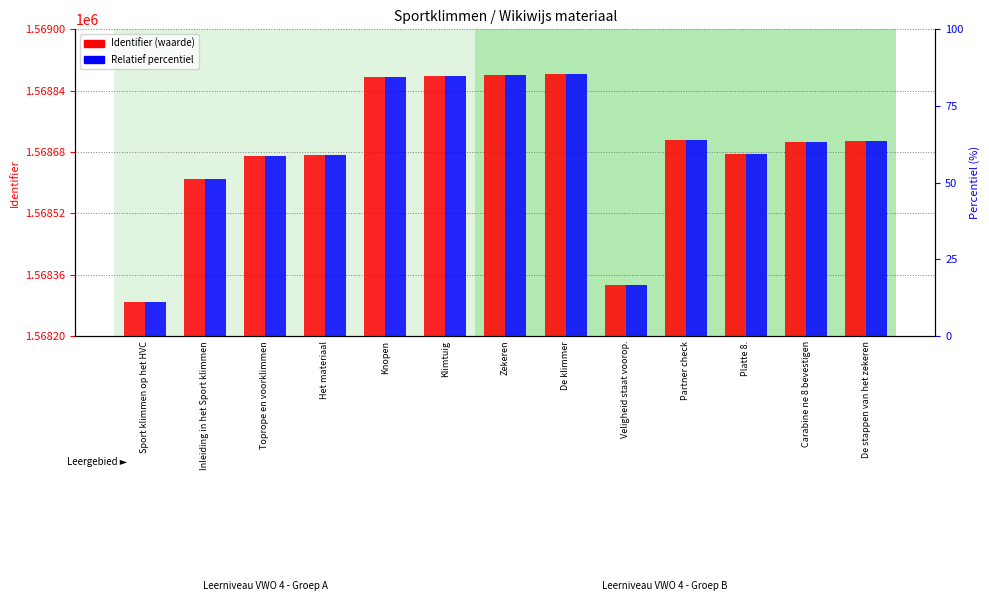

What is the label of the 8th bar from the right?

Klimtuig